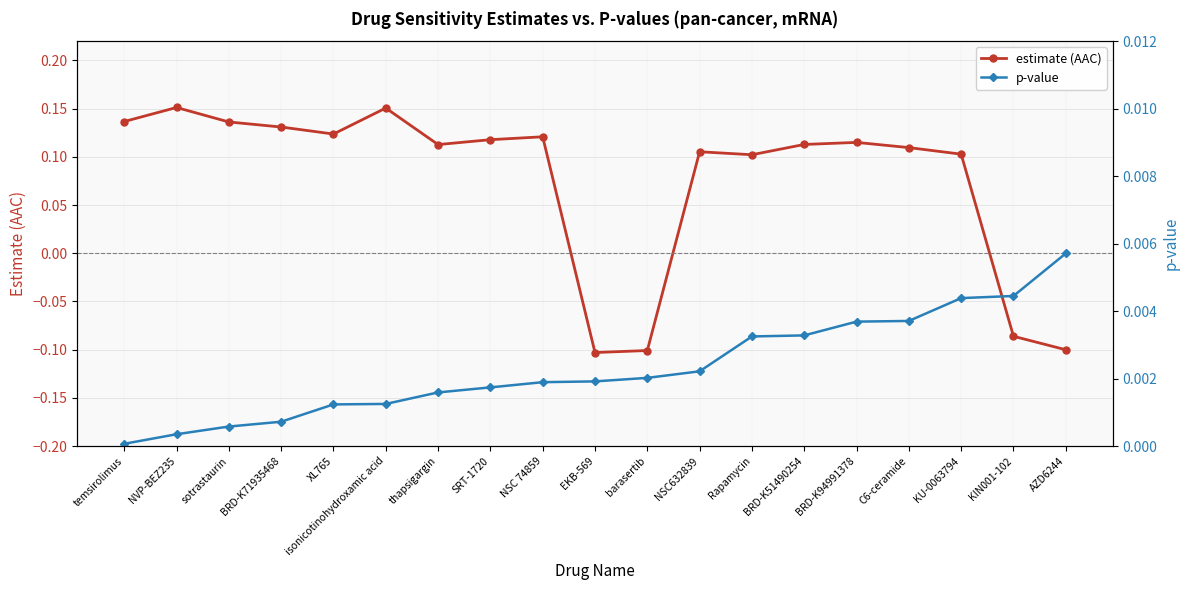

What position from the left is BRD-K51490254?

14